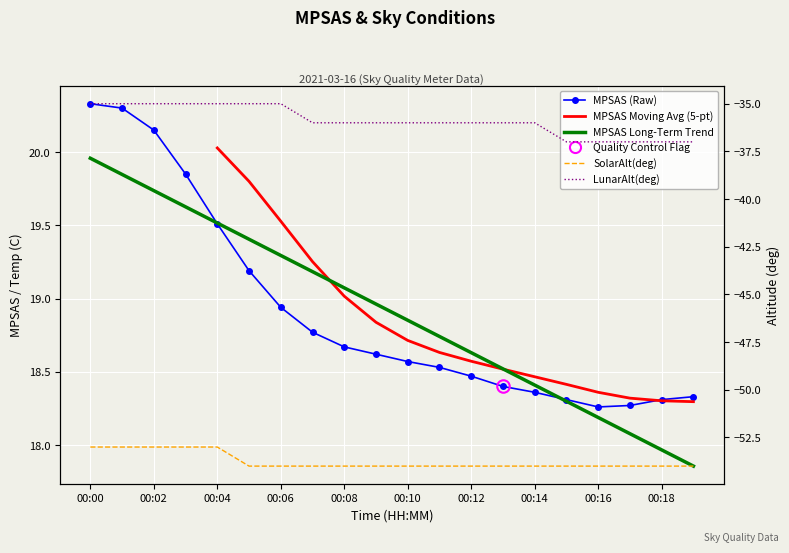

At which category is the sum across all series the highest?

00:00